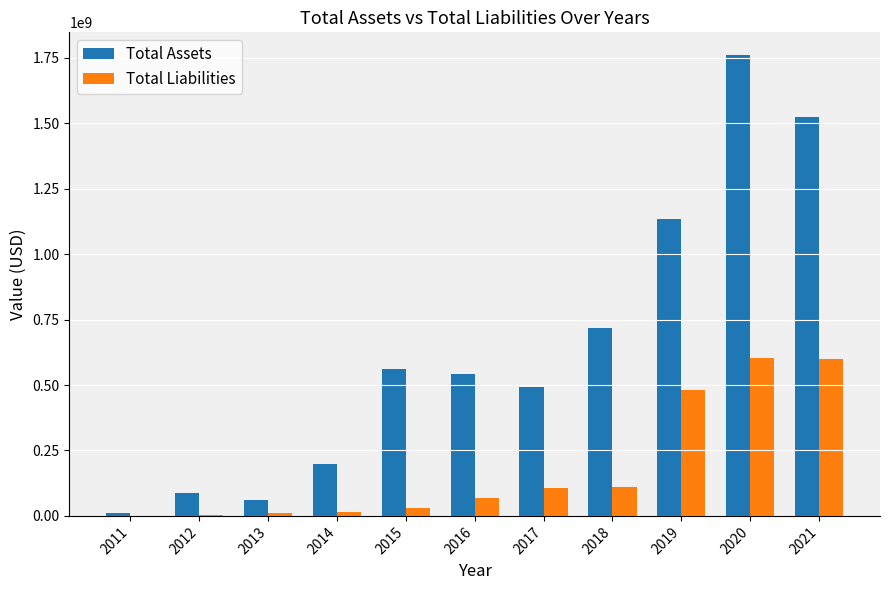

How many data points does each series have?

11